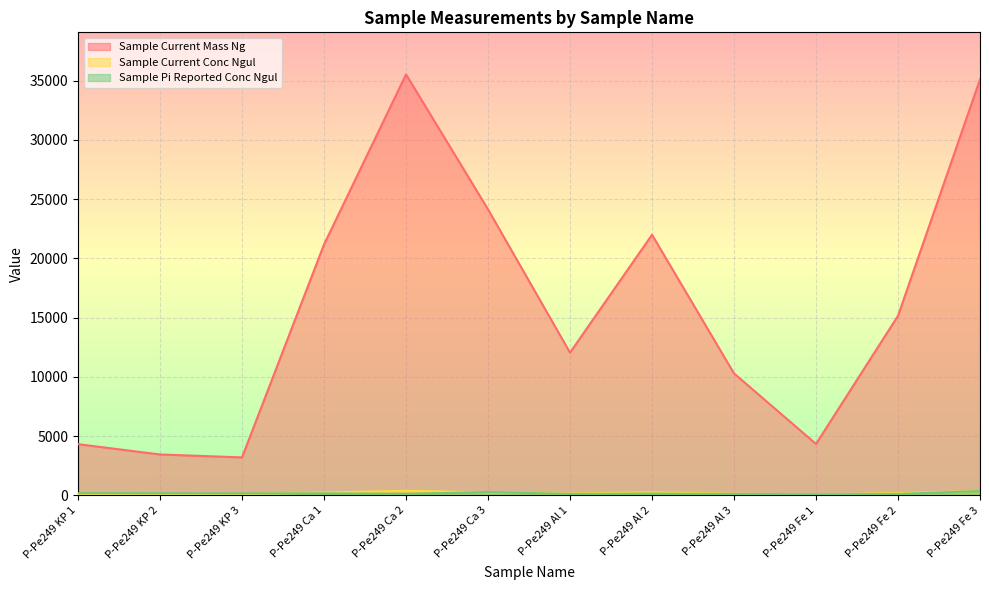

How many categories are shown in the chart?

12